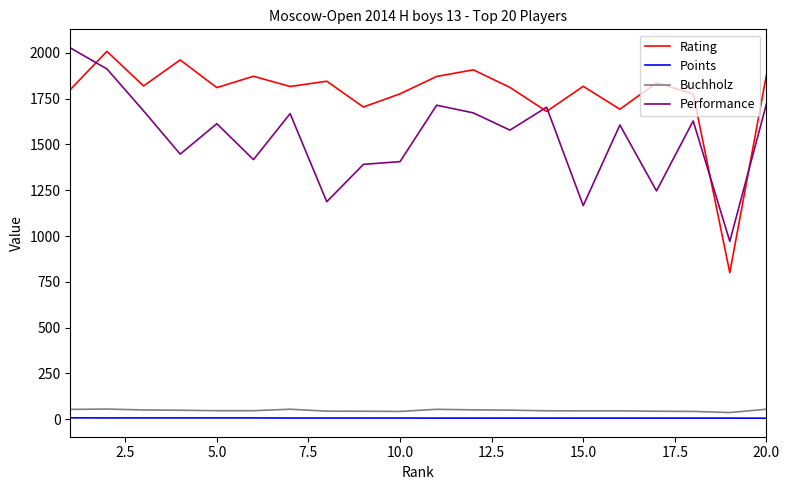

Which series has the largest total across all categories?

Rating